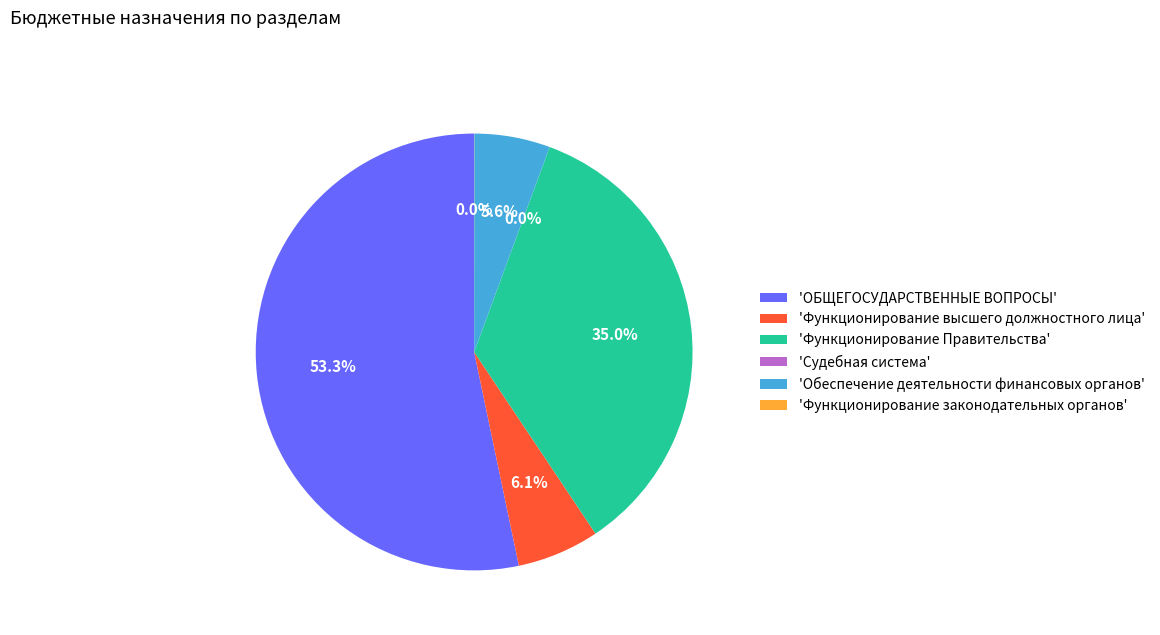

Is there any slice that represents more than half of the pie?

Yes